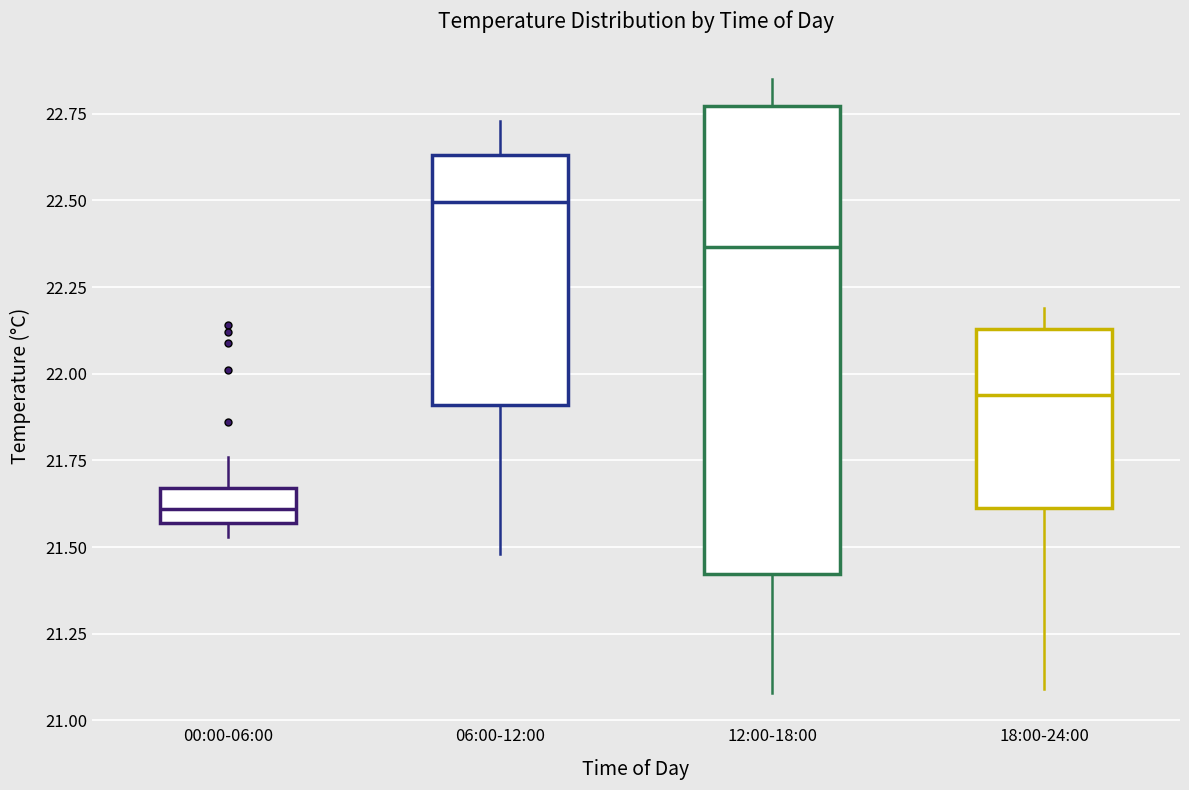

Reading left to right, transcribe this box plot: for each box, give where its median line is, the range the box spans, and where its two whiskers end, as read against the y-axis. The values are not printed on the chart, so give them approximately, as read against the axis.

00:00-06:00: median 21.60, box 21.55 to 21.65, whiskers 21.55 (just below the box's lower edge) to 21.75
06:00-12:00: median 22.50, box 21.90 to 22.65, whiskers 21.50 to 22.75
12:00-18:00: median 22.35, box 21.40 to 22.75, whiskers 21.10 to 22.85
18:00-24:00: median 21.95, box 21.60 to 22.15, whiskers 21.10 to 22.20